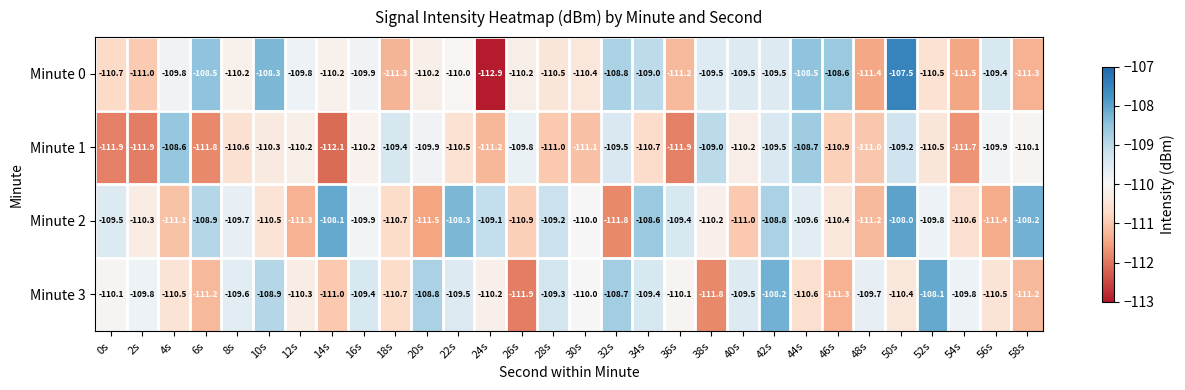

Count the number of categories in the chart.

30